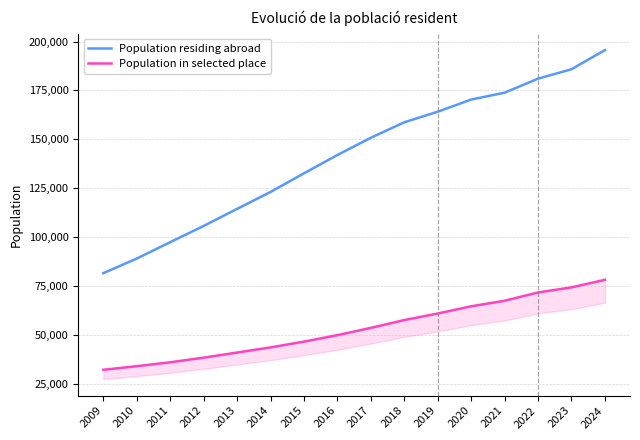

Reading left to right, list all the values displayed in this chart.

Population residing abroad: 2009=81488	2010=88975	2011=97358	2012=105652	2013=114406	2014=123046	2015=132594	2016=141976	2017=150790	2018=158715	2019=164119	2020=170352	2021=173853	2022=181038	2023=185848	2024=195653
Population in selected place: 2009=32046	2010=33882	2011=35883	2012=38248	2013=40870	2014=43491	2015=46462	2016=49776	2017=53493	2018=57491	2019=60839	2020=64537	2021=67378	2022=71615	2023=74225	2024=78088